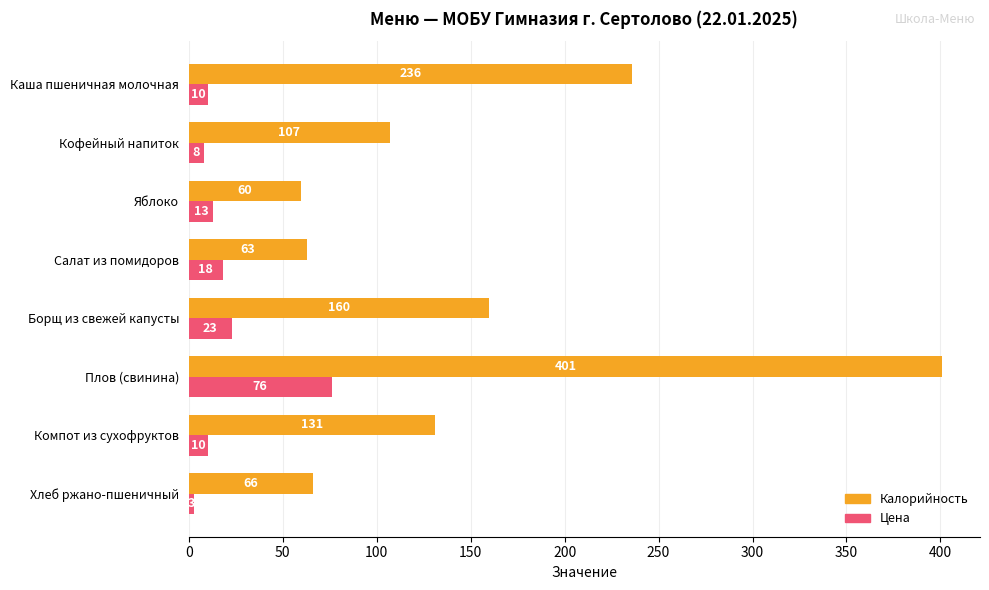

The Цена series shows 18 at Салат из помидоров. True or false?

True